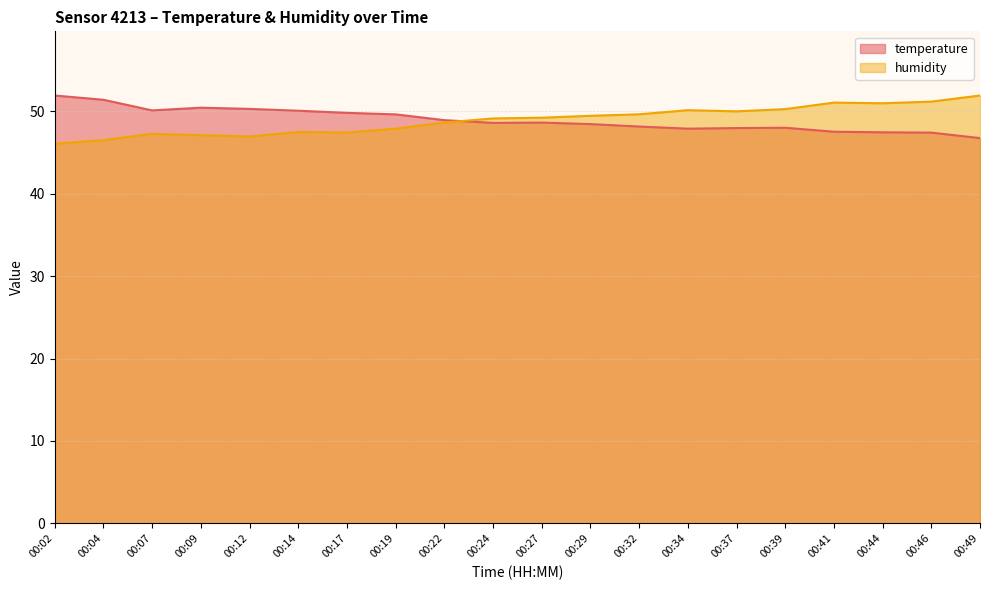

What is the difference between the temperature values at 00:49 and 00:24?

1.8